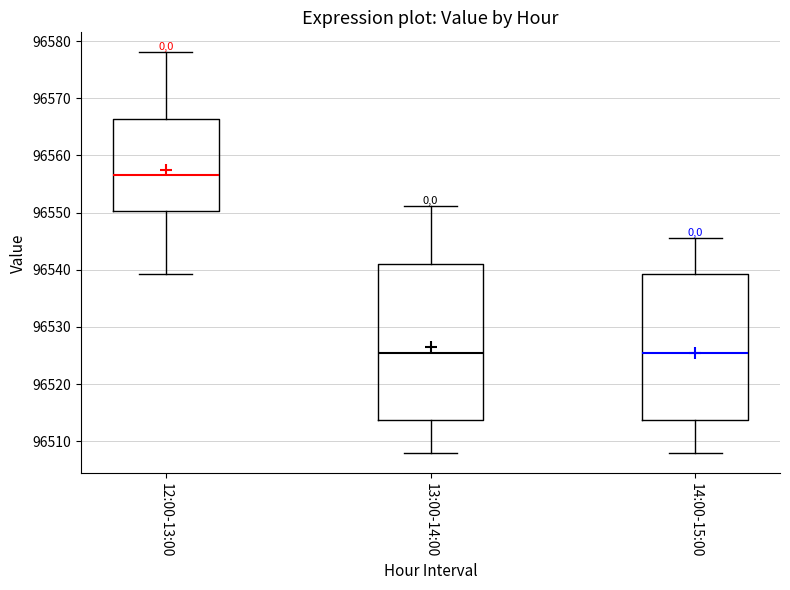

Which box is the tallest, from its lower edge to its upper edge?

13:00-14:00